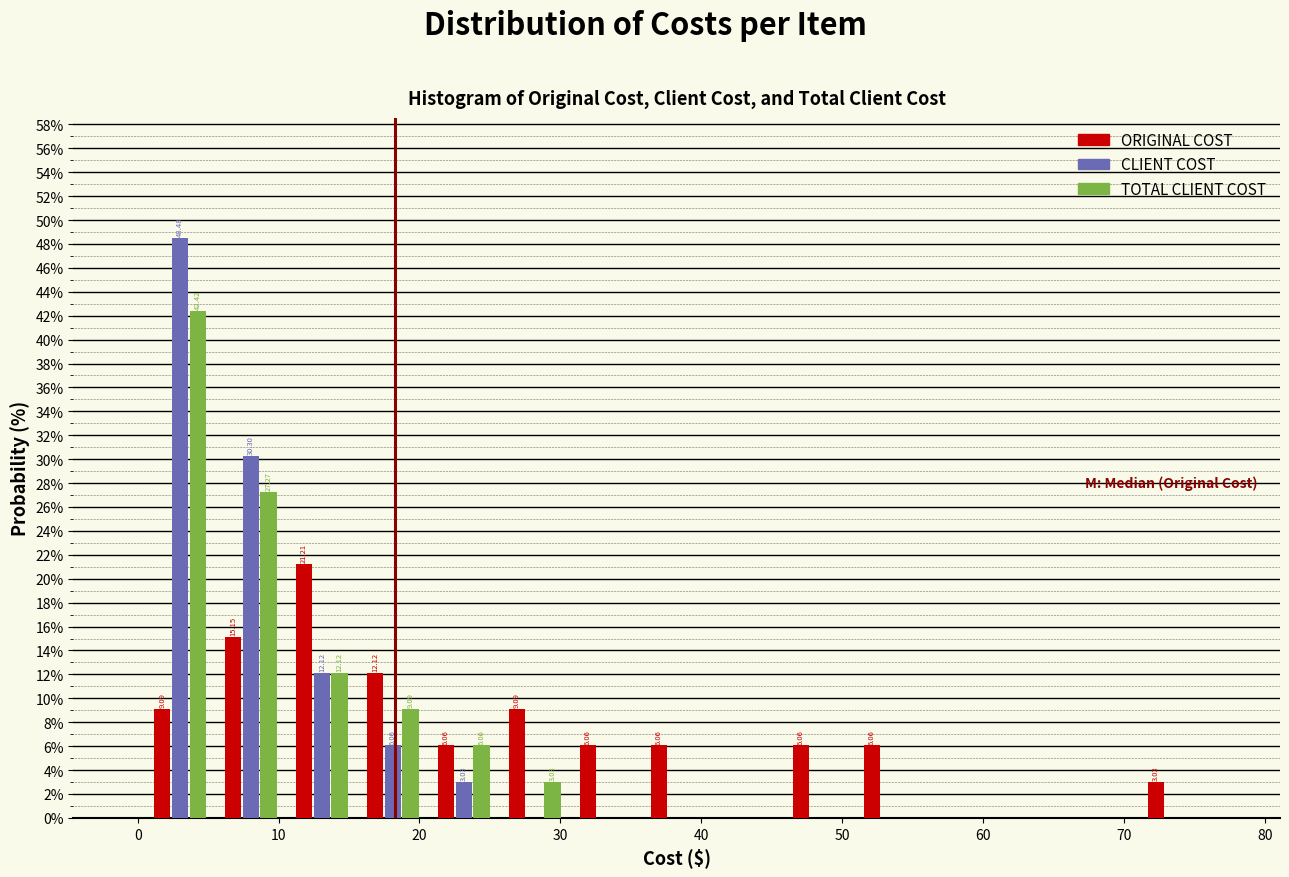

In the ORIGINAL COST series, which range on the x-axis has the tallest bar?

11 to 16